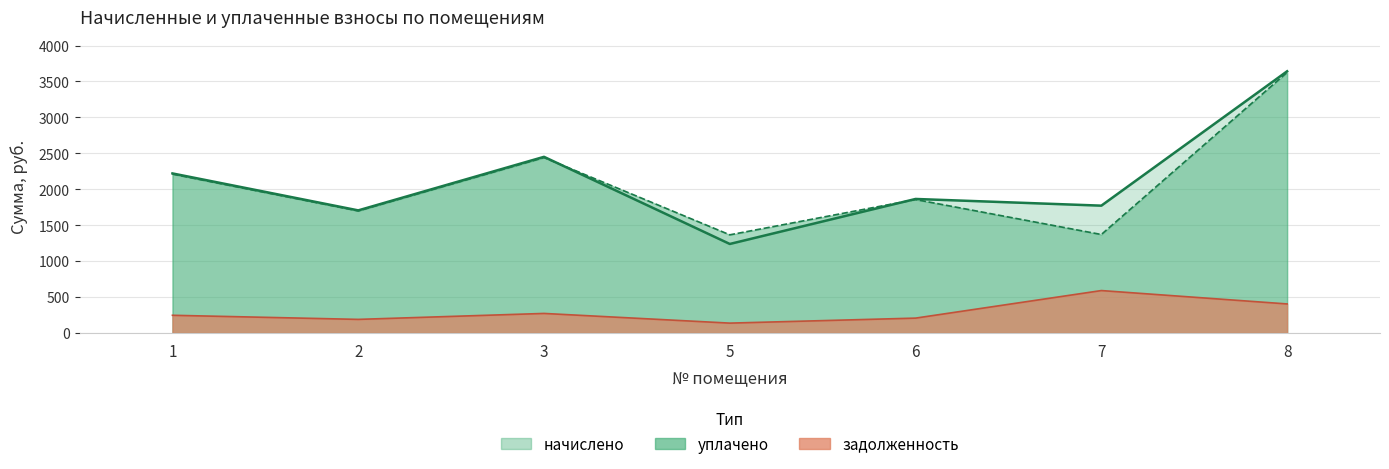

True or false: начислено and задолженность cross at least once.

False